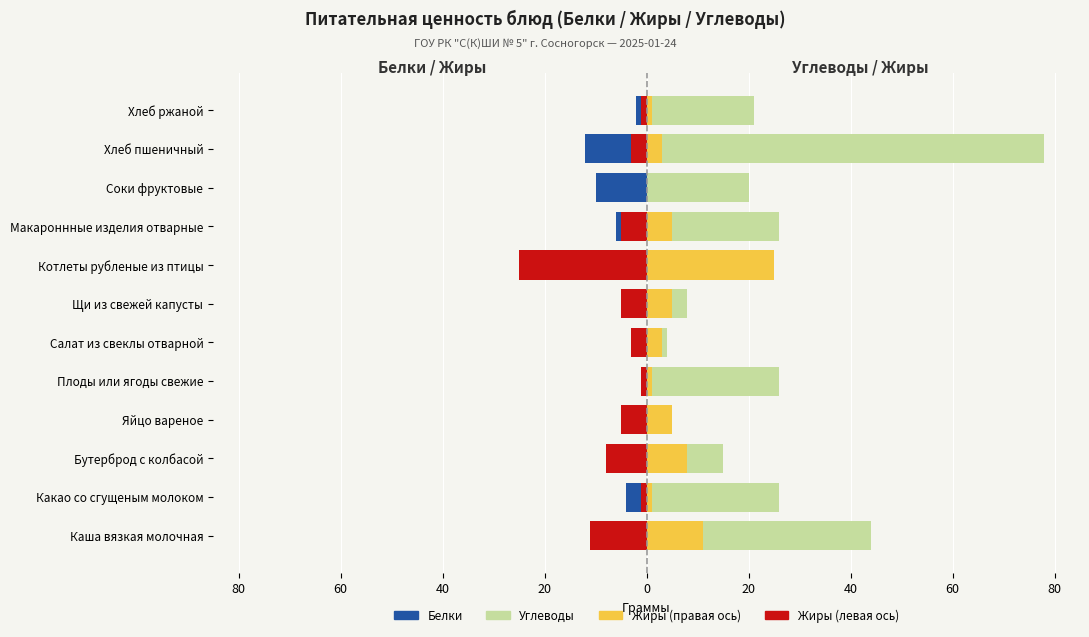

Which has a higher value, Хлеб пшеничный or Салат из свеклы отварной?

Салат из свеклы отварной